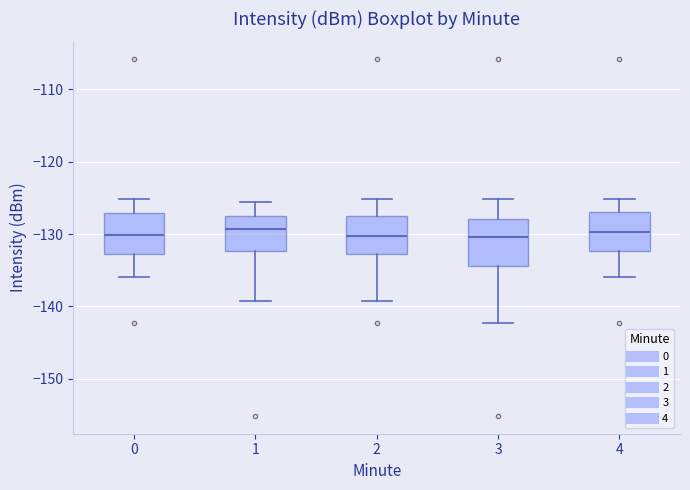

Where is the upper edge of the box at x = 4 on the y-axis? The values are not printed on the chart, so give them approximately, as read against the axis.

-127